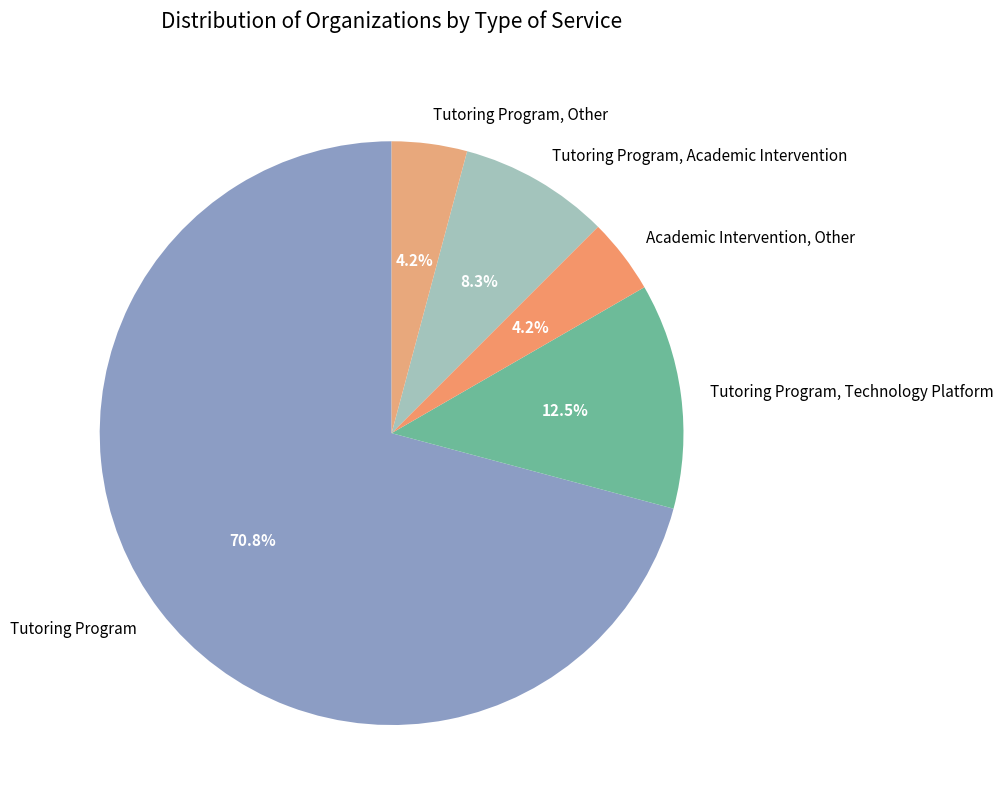

How many segments does this pie chart have?

5